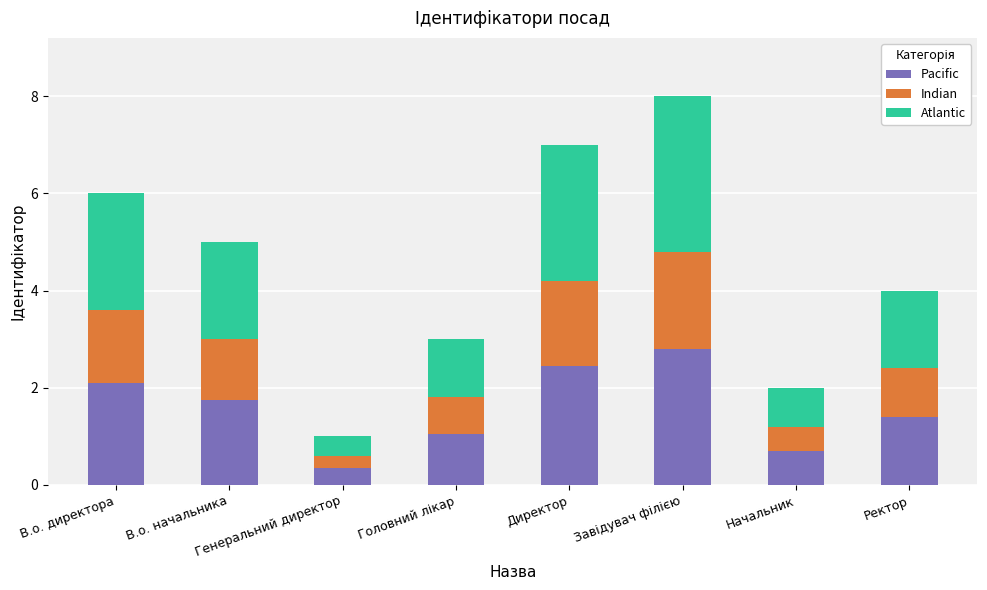

What is the highest value of the Pacific series?

2.8